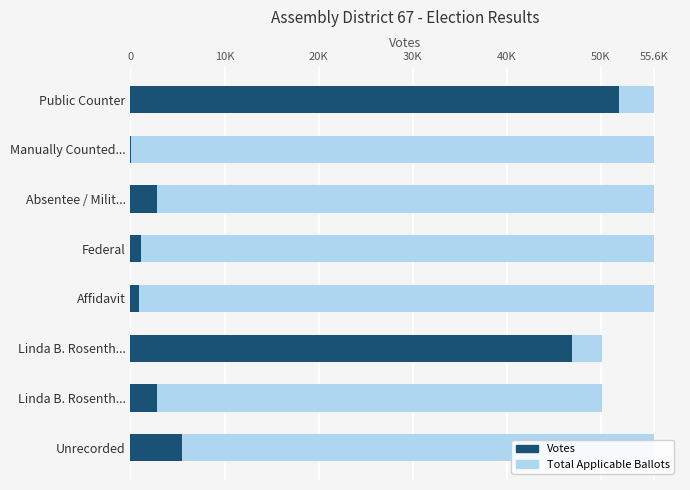

Which series has the widest spread of values?

Votes